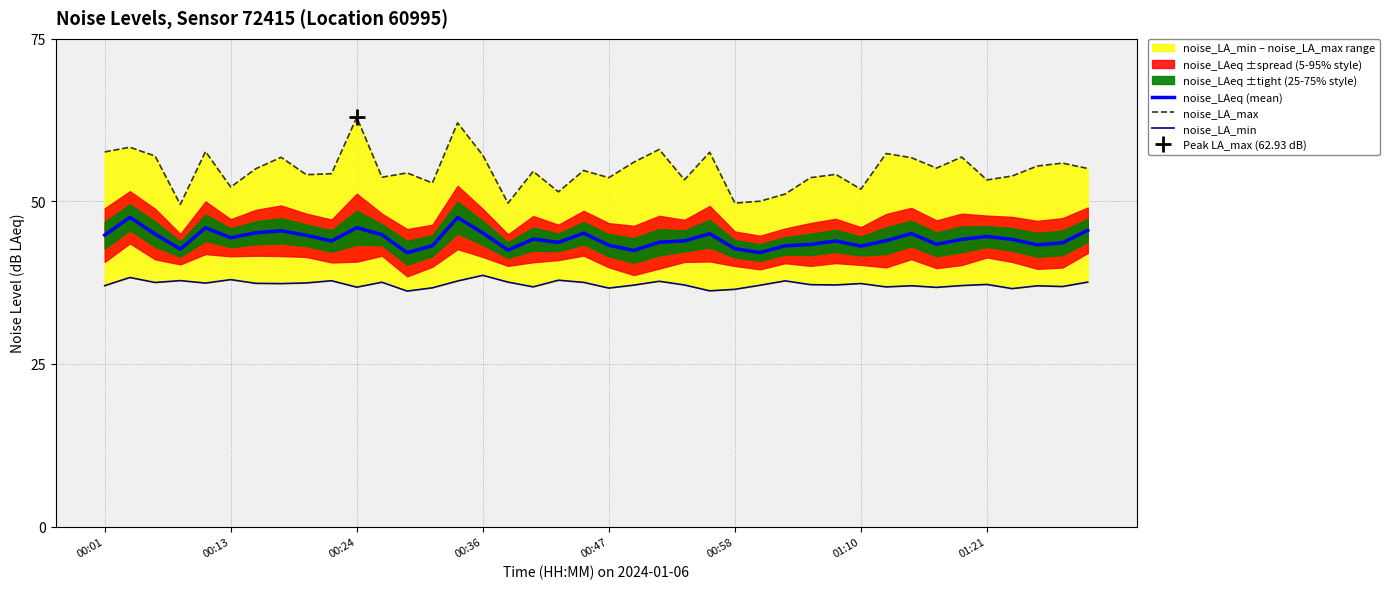

What is the average value of the noise_LA_max series?

54.9